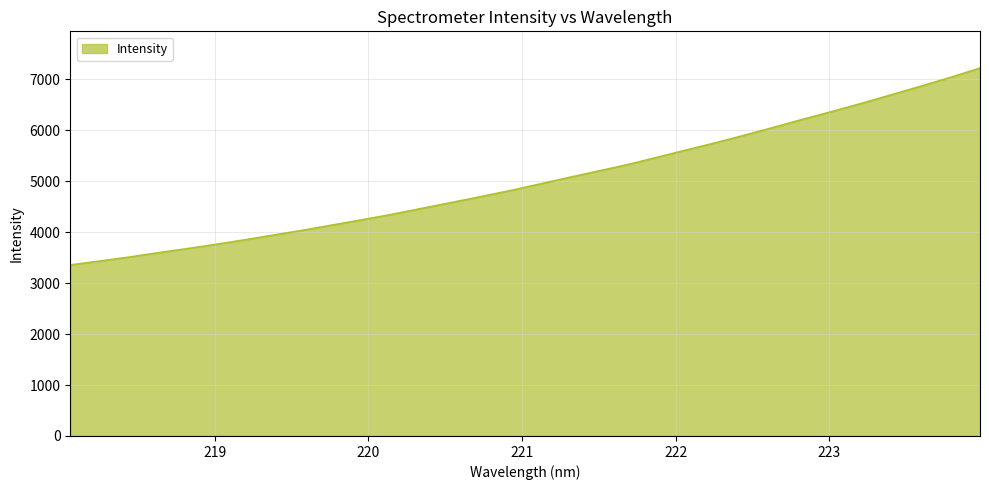

What is the smallest value displayed?

3357.7